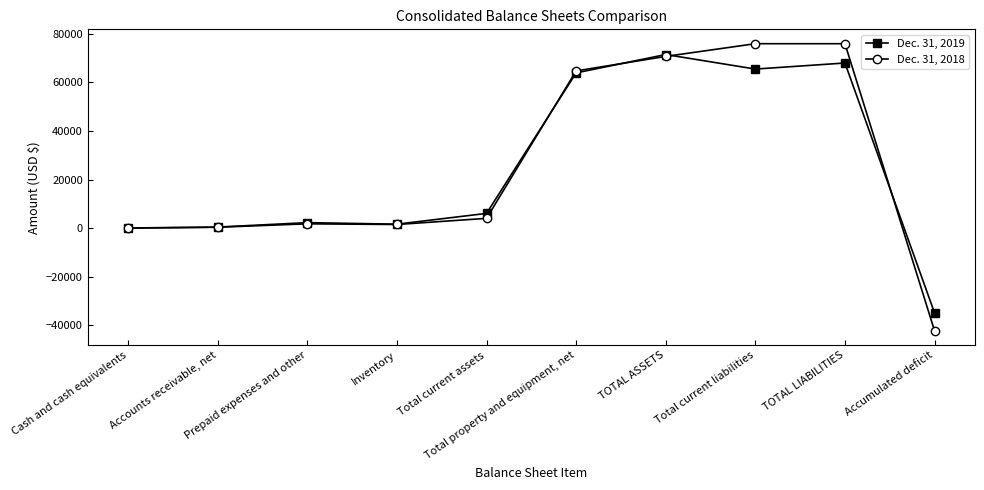

What is the average value of the Dec. 31, 2019 series?

24436